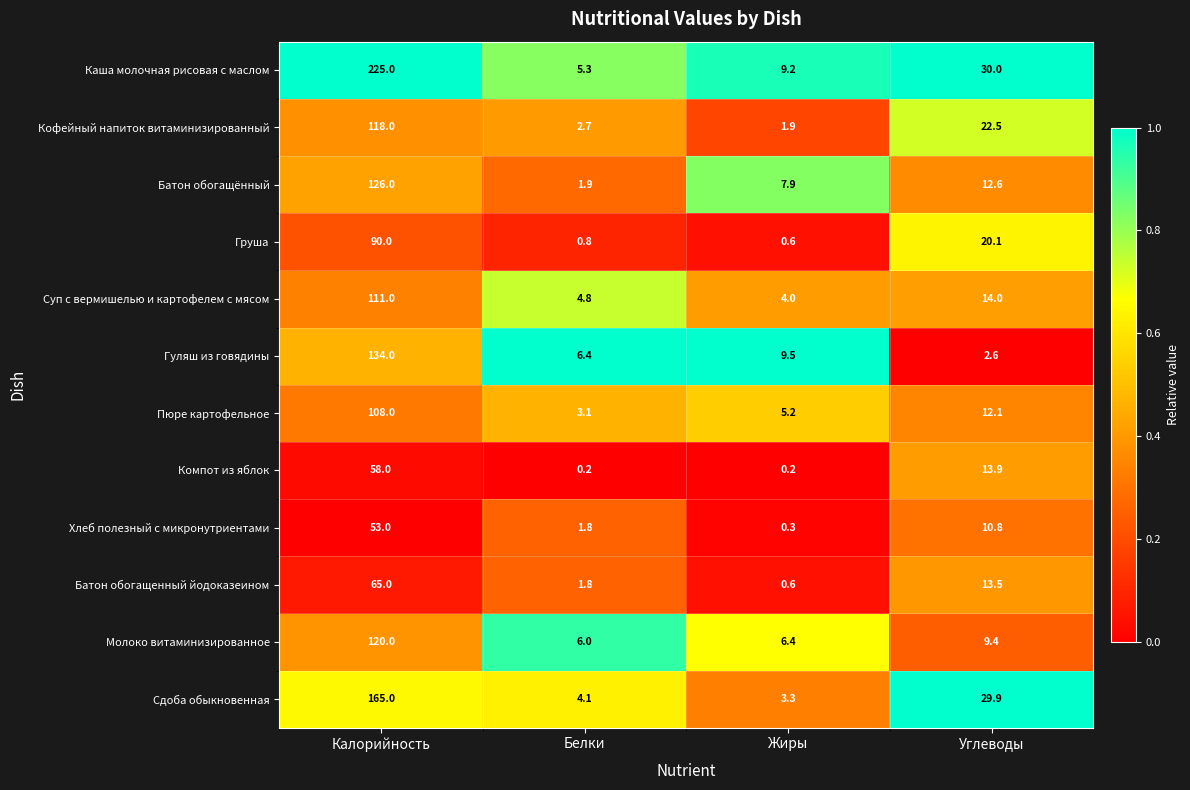

Which series has the widest spread of values?

Каша молочная рисовая с маслом